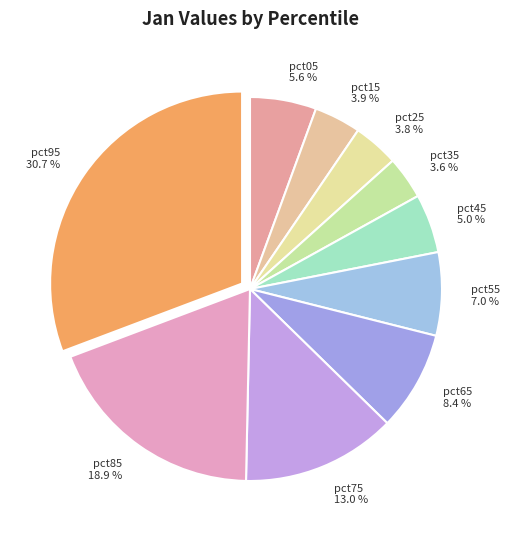

Between pct35 and pct95, which is larger?

pct95